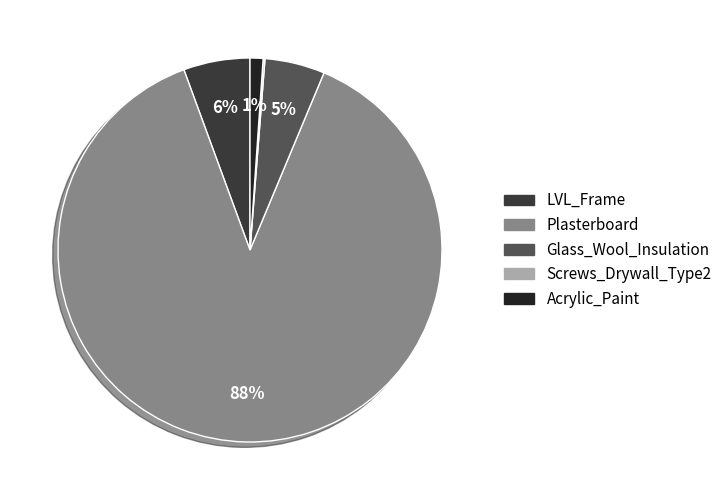

To the nearest percent, what is the difference between the largest and smallest slice percentages?

88%